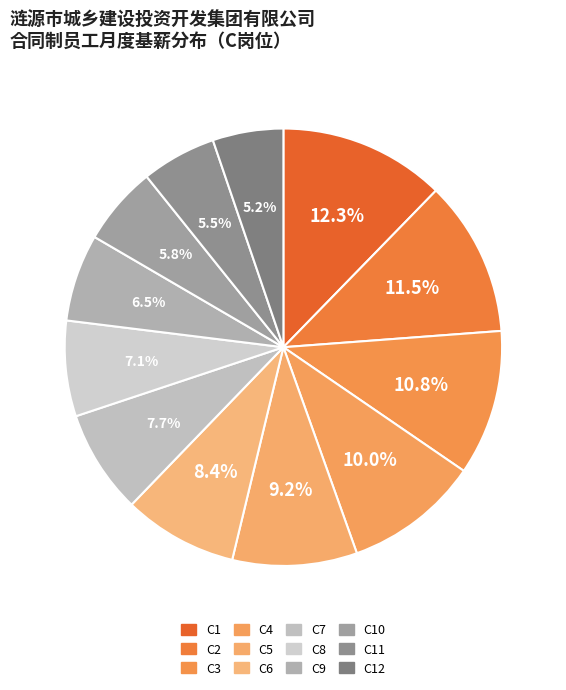

Count the number of slices in the pie.

12